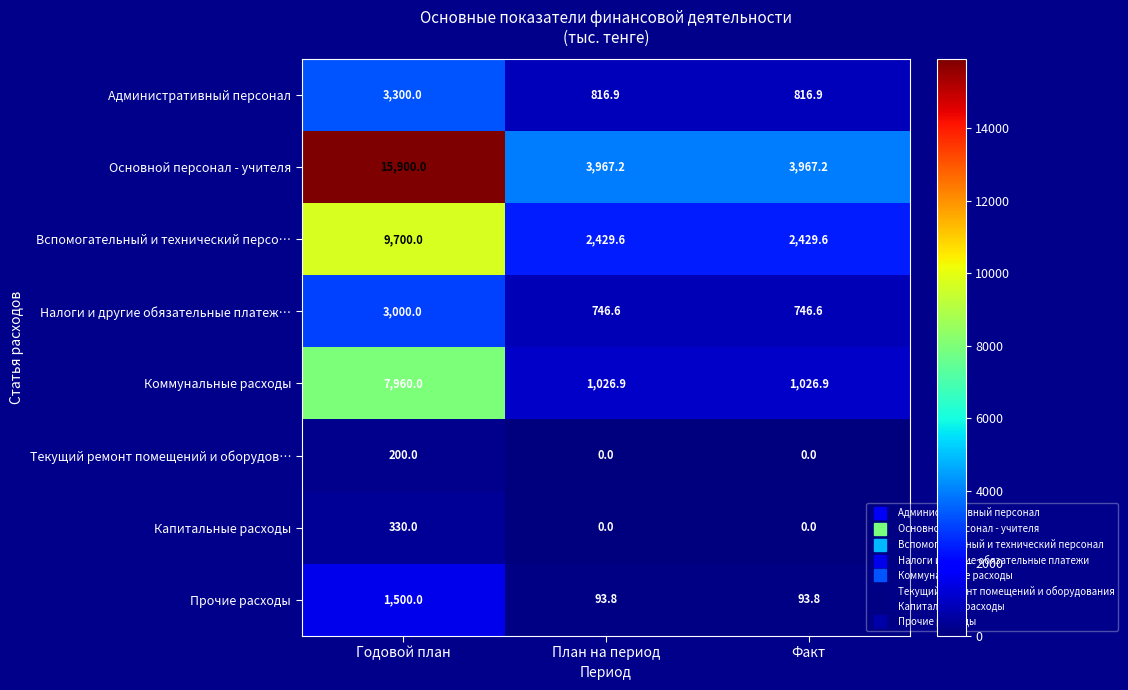

The value of Коммунальные расходы at План на период is 592.2. True or false?

False